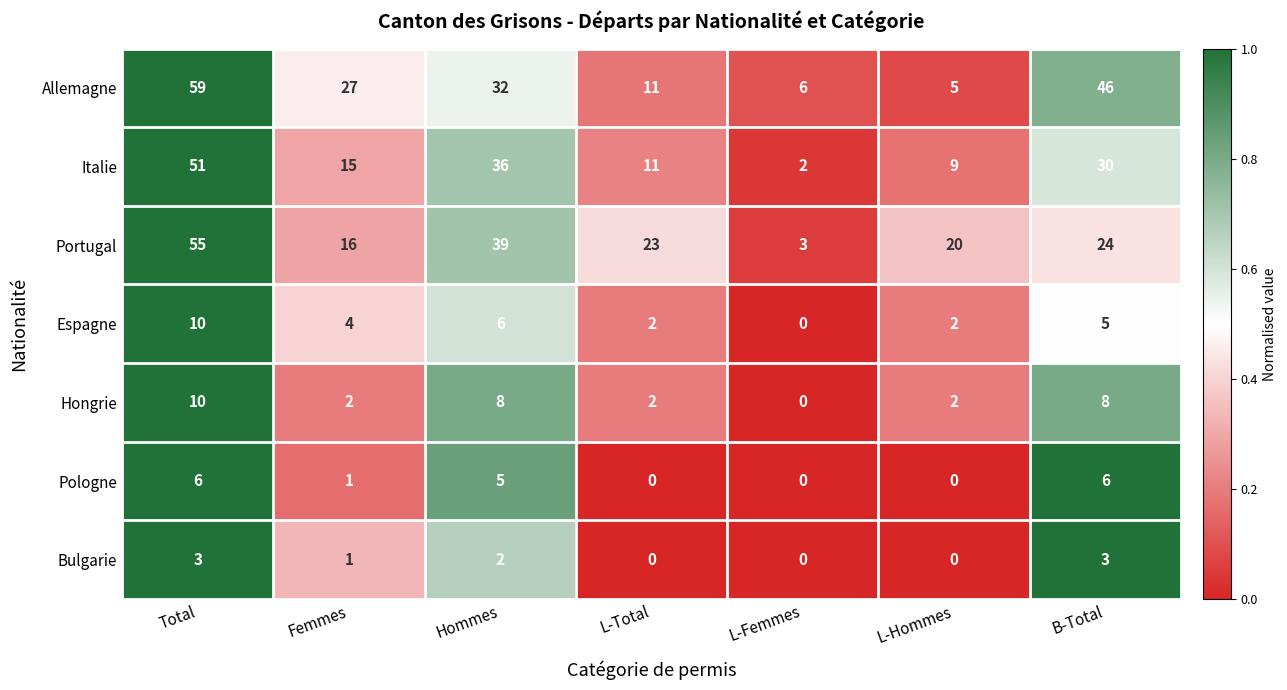

At how many categories does at least one series exceed 34?

3